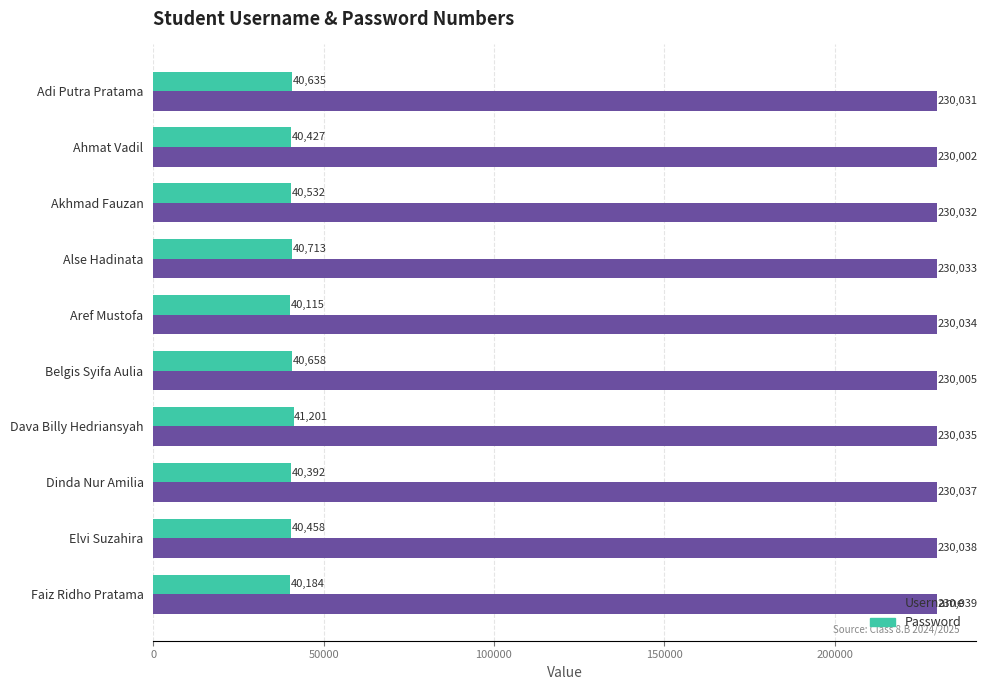

The Password series shows 14546 at Elvi Suzahira. True or false?

False